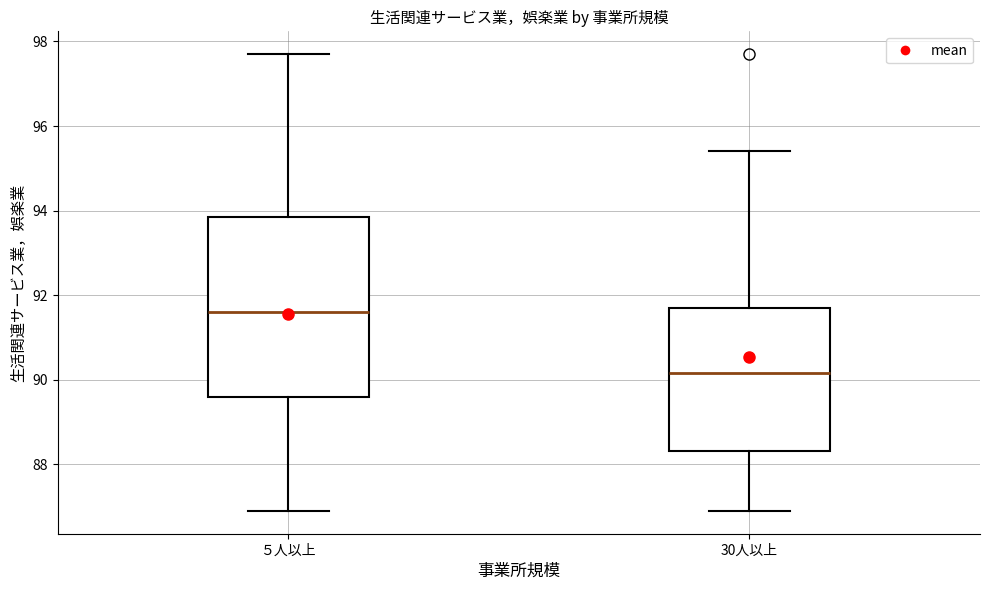

Where does the upper whisker of the box for ５人以上 end on the y-axis? The values are not printed on the chart, so give them approximately, as read against the axis.

97.8